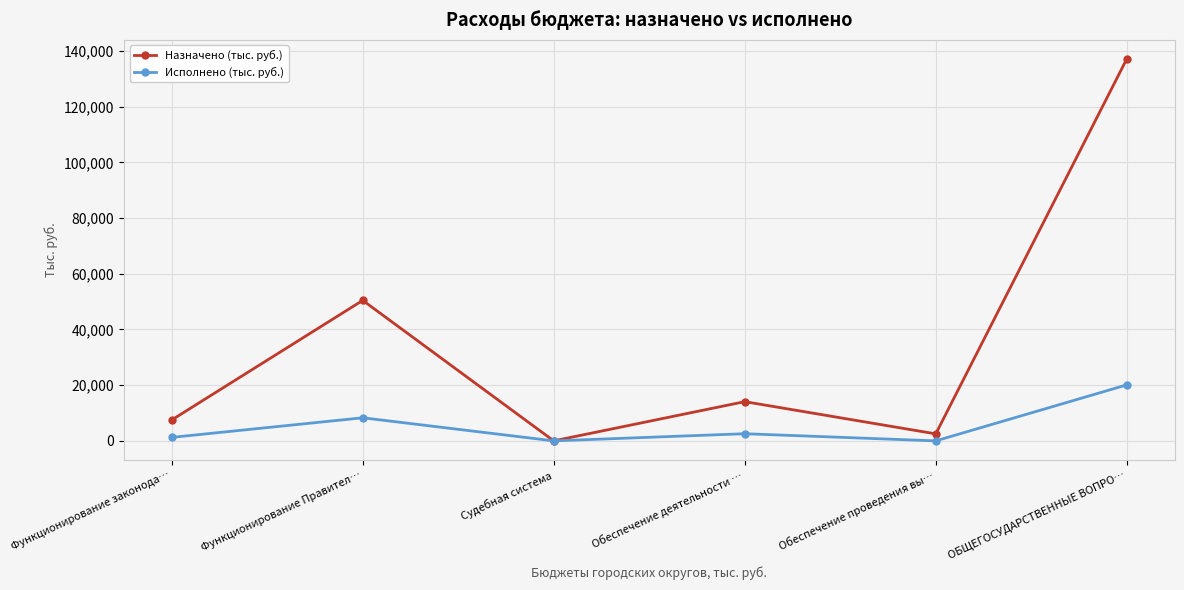

How many lines are shown in the chart?

2